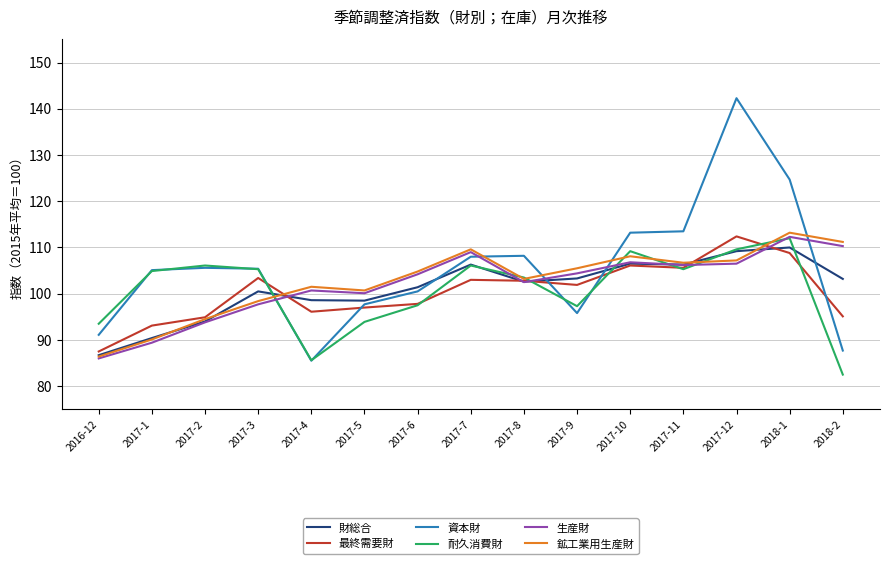

What is the greatest value displayed?

142.3